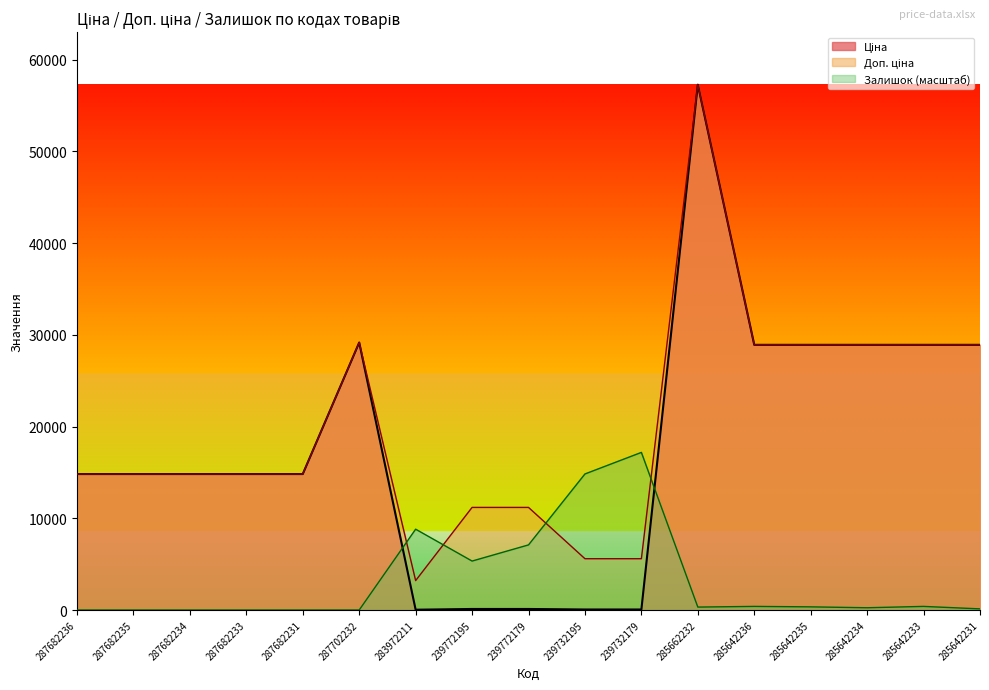

Rank the series by their maximum value, from lowest to highest.

Залишок, Ціна, Доп. ціна